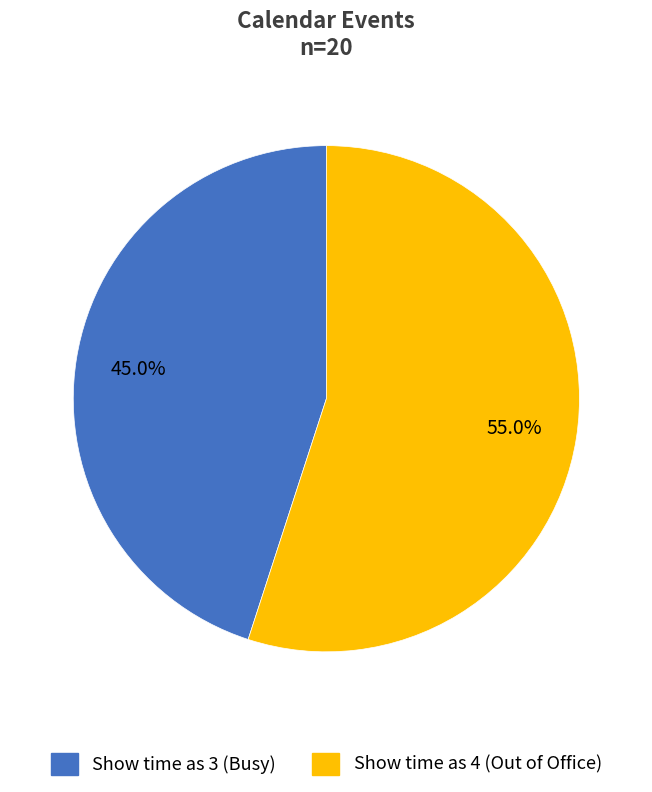

Is there a majority slice in this chart?

Yes